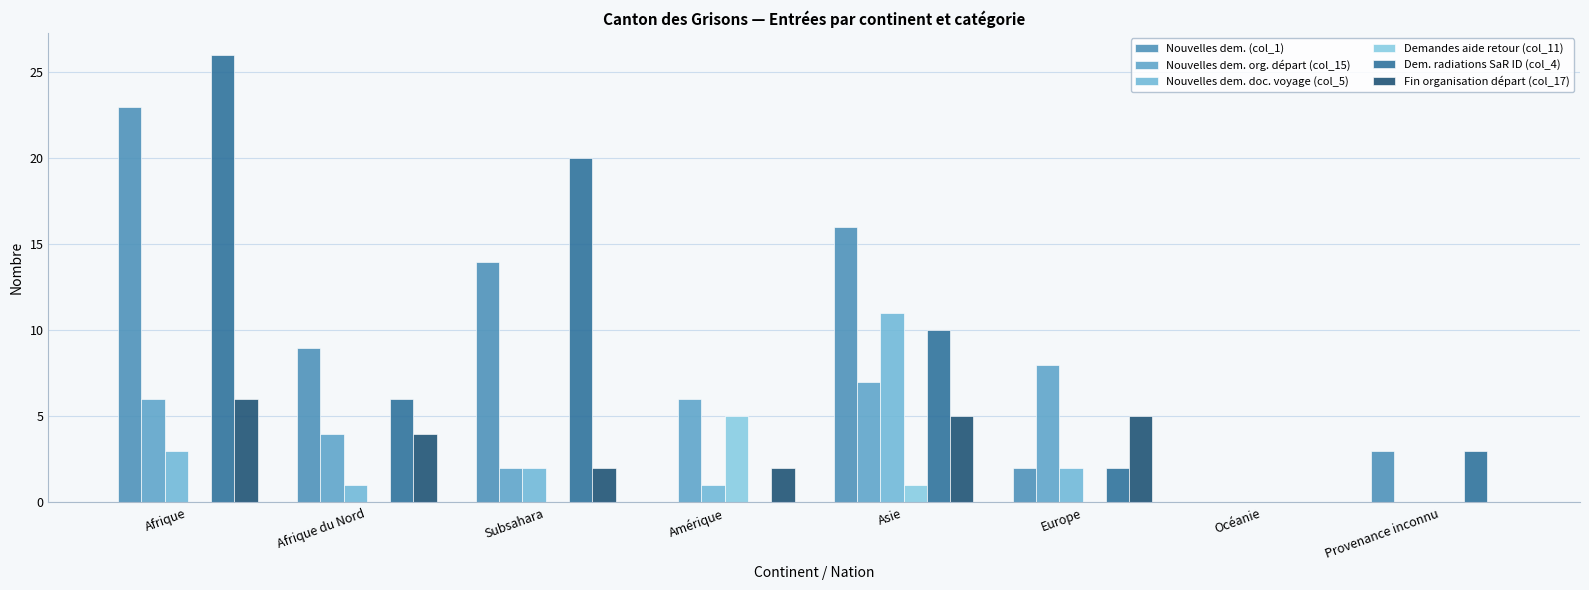

How many distinct data groups are displayed?

6